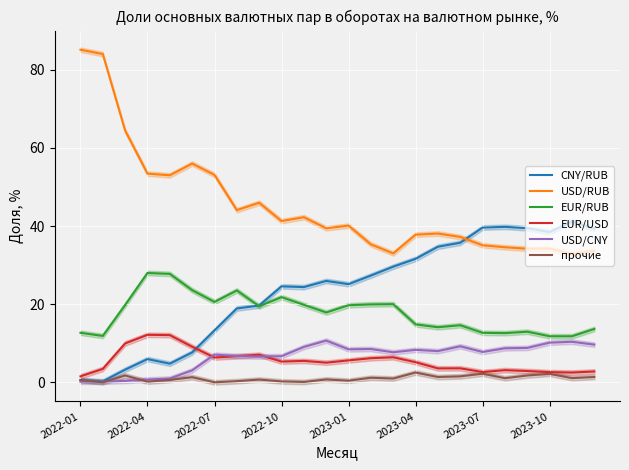

True or false: прочие and USD/RUB intersect in this chart.

False